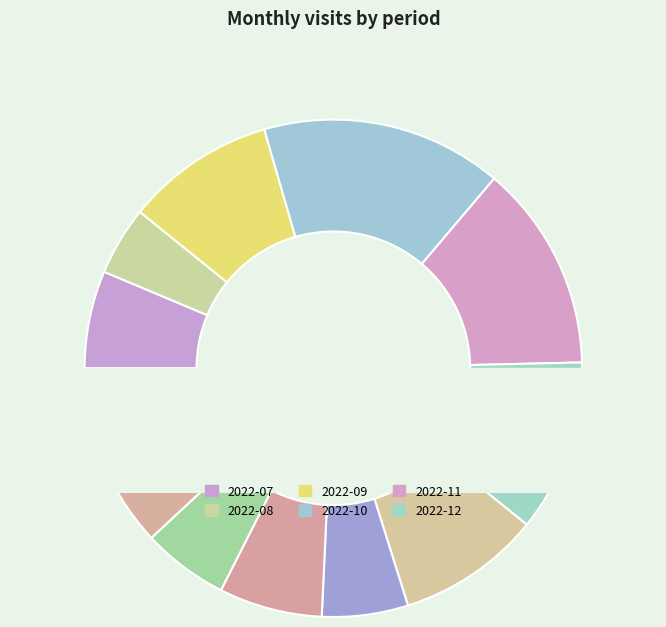

Count the number of slices in the pie.

12